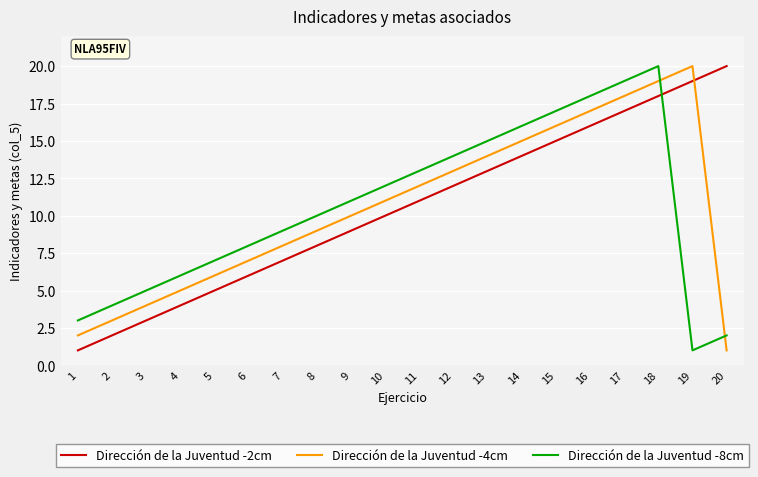

The value of Dirección de la Juventud -8cm at 17 is 25. True or false?

False